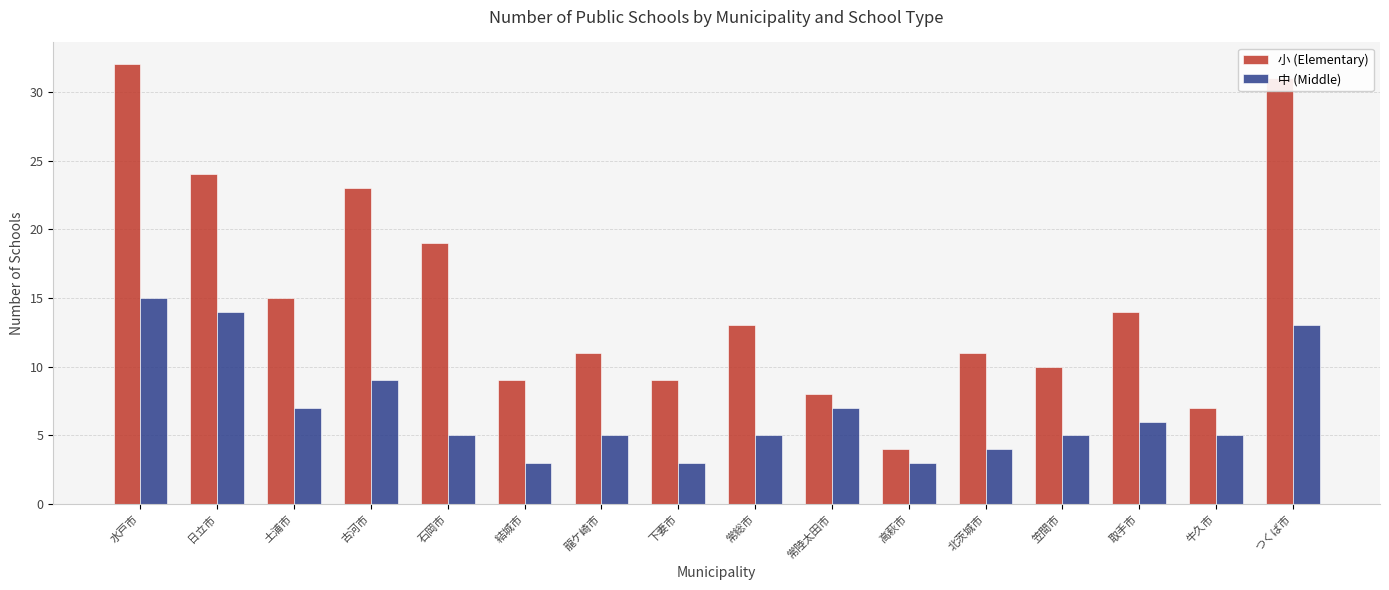

What are all the series names shown in the legend?

小 (Elementary), 中 (Middle)